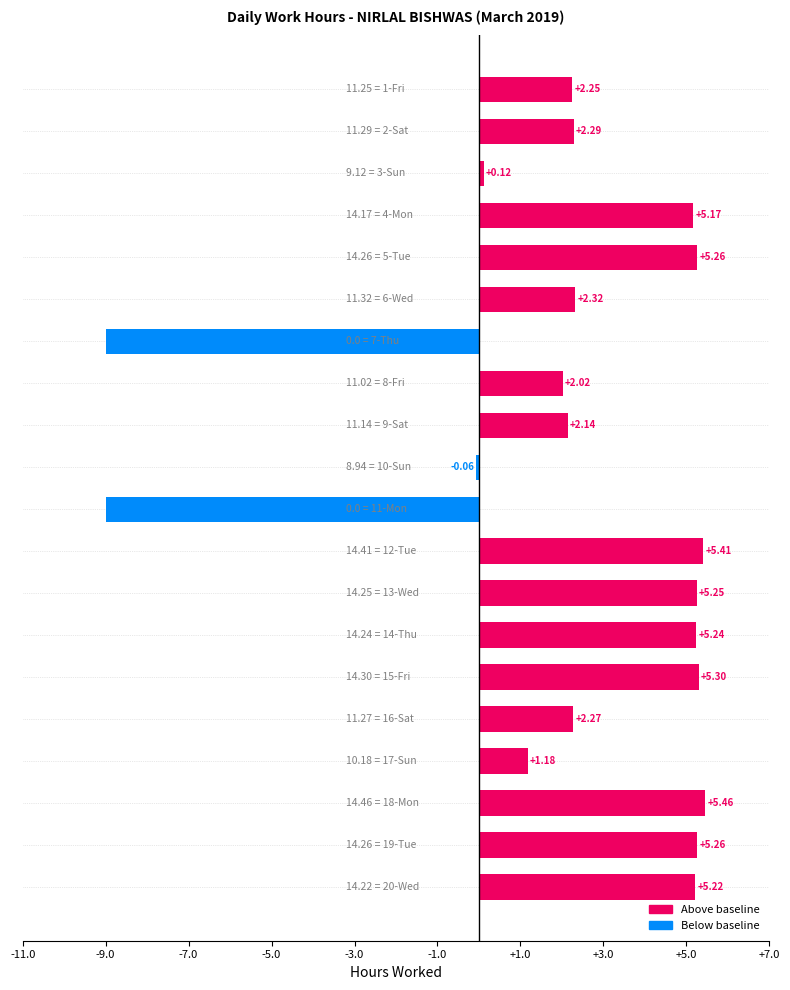

What is the value of the 12th bar from the left?

5.4